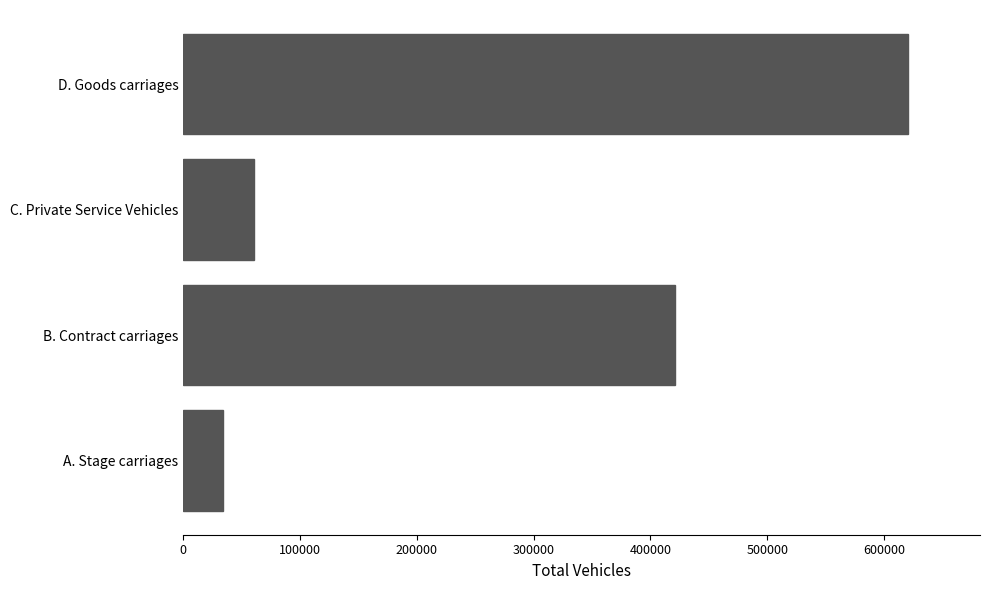

What is the average value?

284008